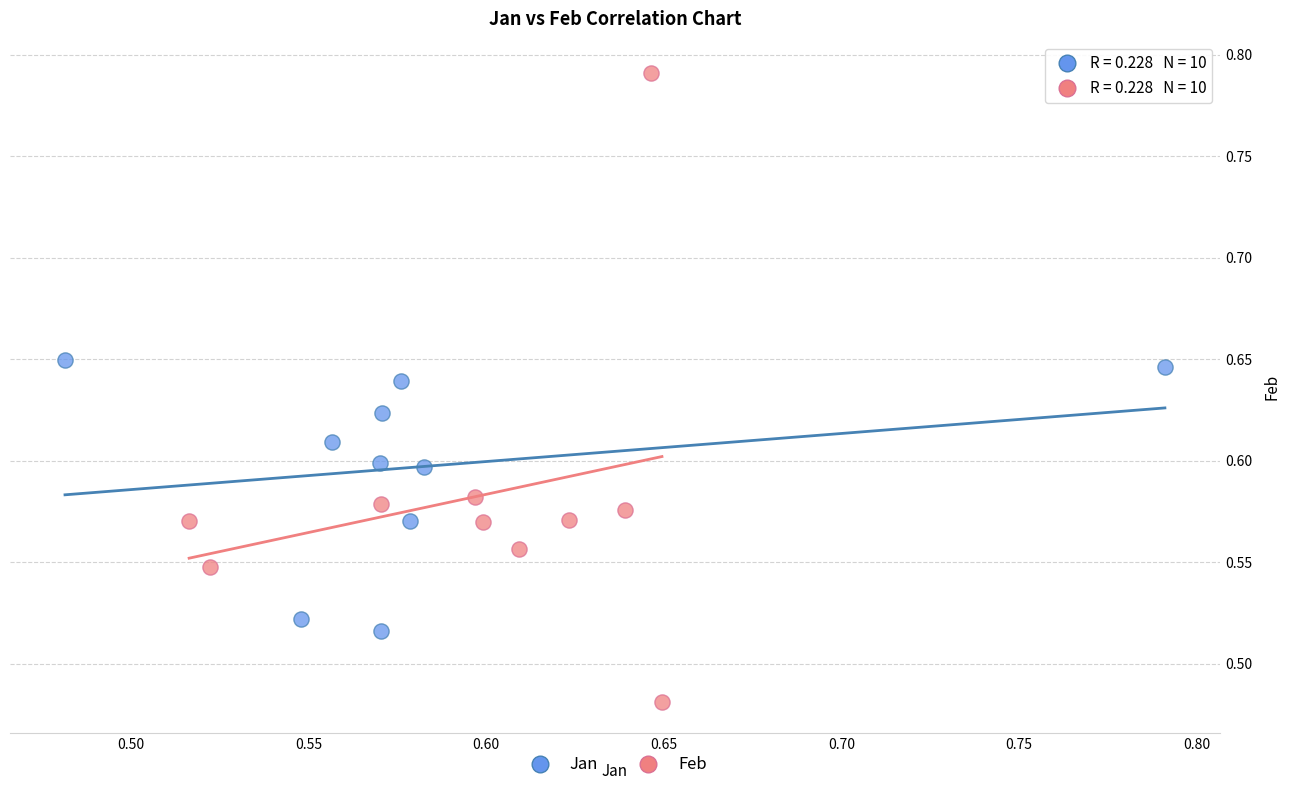

Which series reaches the minimum Y coordinate?

Feb